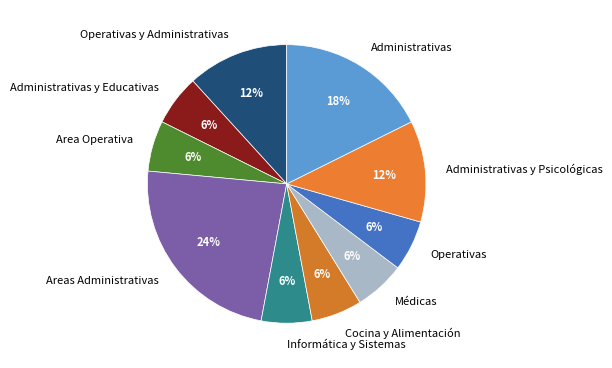

Is it true that Informática y Sistemas is 1% of the pie?

False